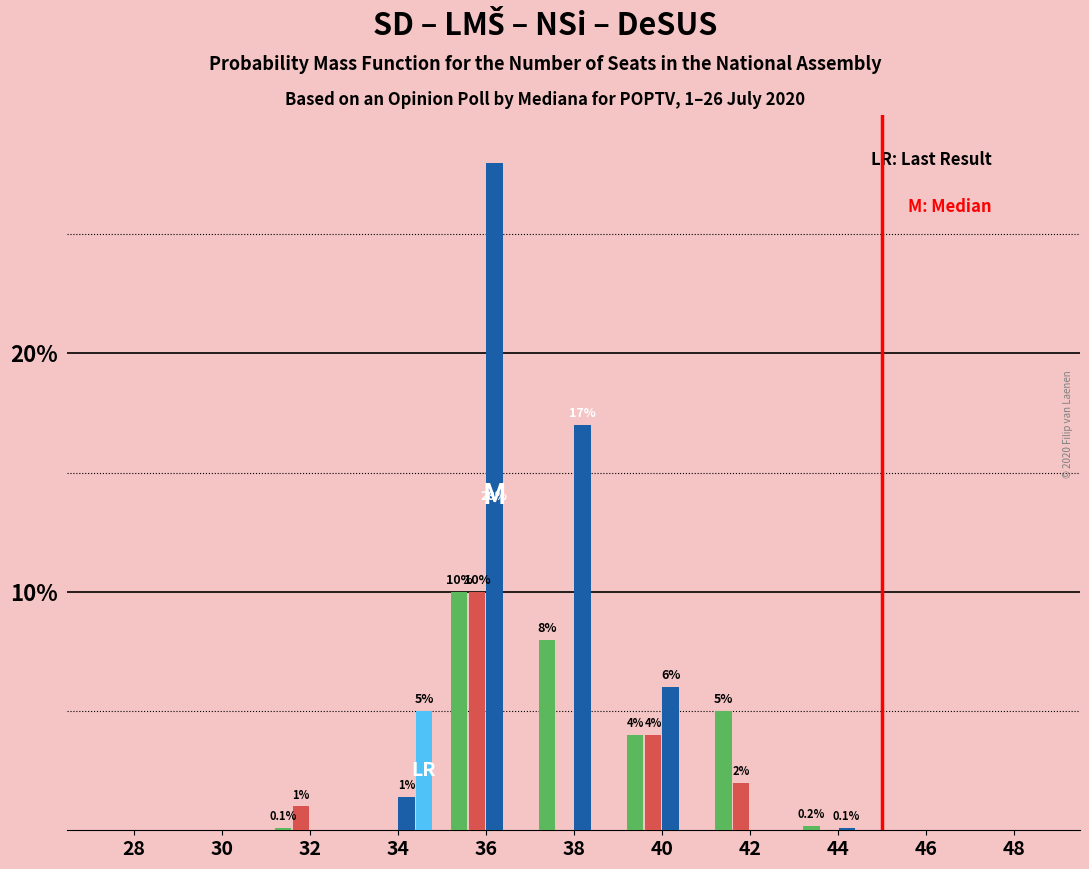

What is the total value across all series at 40?

14.0